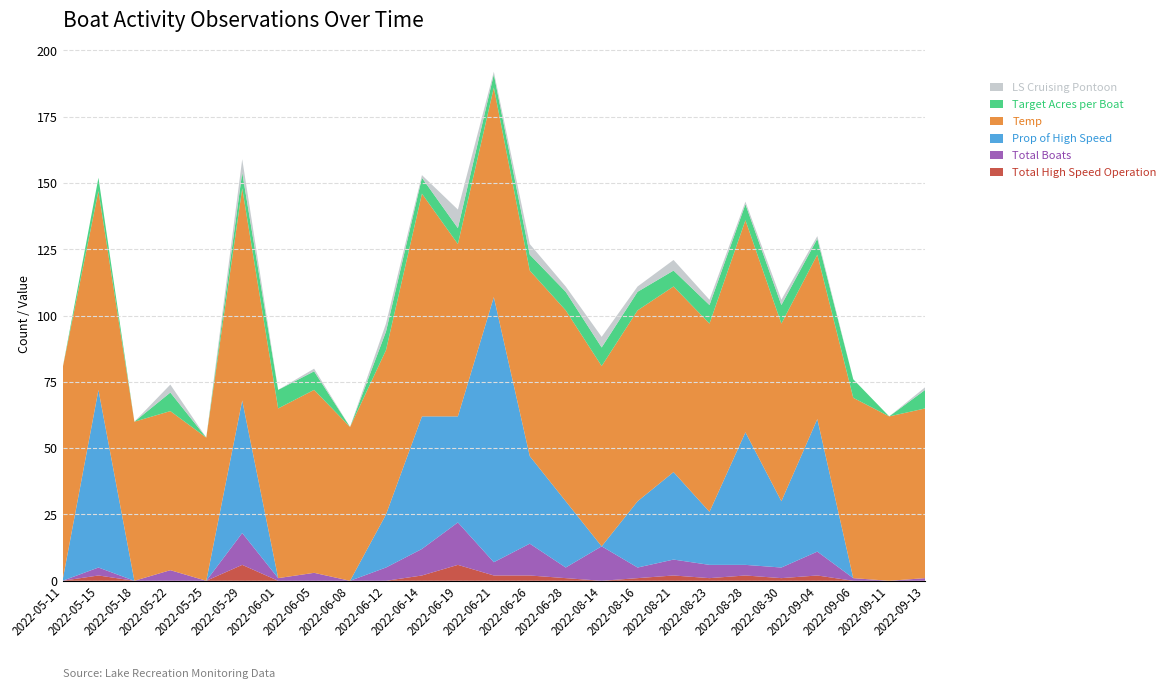

Reading right to left, what are all the values shown in this chart?

Total High Speed Operation: 0	0	0	2	1	2	1	2	1	0	1	2	2	6	2	0	0	0	0	6	0	0	0	2	0
Total Boats: 1	0	1	9	4	4	5	6	4	13	4	12	5	16	10	5	0	3	1	12	0	4	0	3	0
Prop of High Speed: 0	0	0	50	25	50	20	33	25	0	25	33	100	40	50	20	0	0	0	50	0	0	0	67	0
Temp: 64	62	68	62	67	80	71	70	72	68	72	70	79	65	84	62	58	69	64	80	54	60	60	75	80
Target Acres per Boat: 7	0	7	6	7	6	7	6	7	7	7	6	5	6	6	7	0	7	7	6	0	7	0	5	0
LS Cruising Pontoon: 1	0	0	1	2	1	2	4	2	4	2	4	1	7	1	3	0	1	0	5	0	3	0	0	0